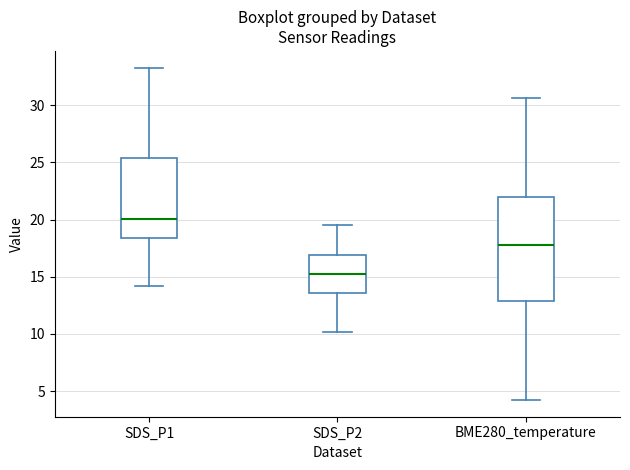

Which box is the tallest, from its lower edge to its upper edge?

BME280_temperature